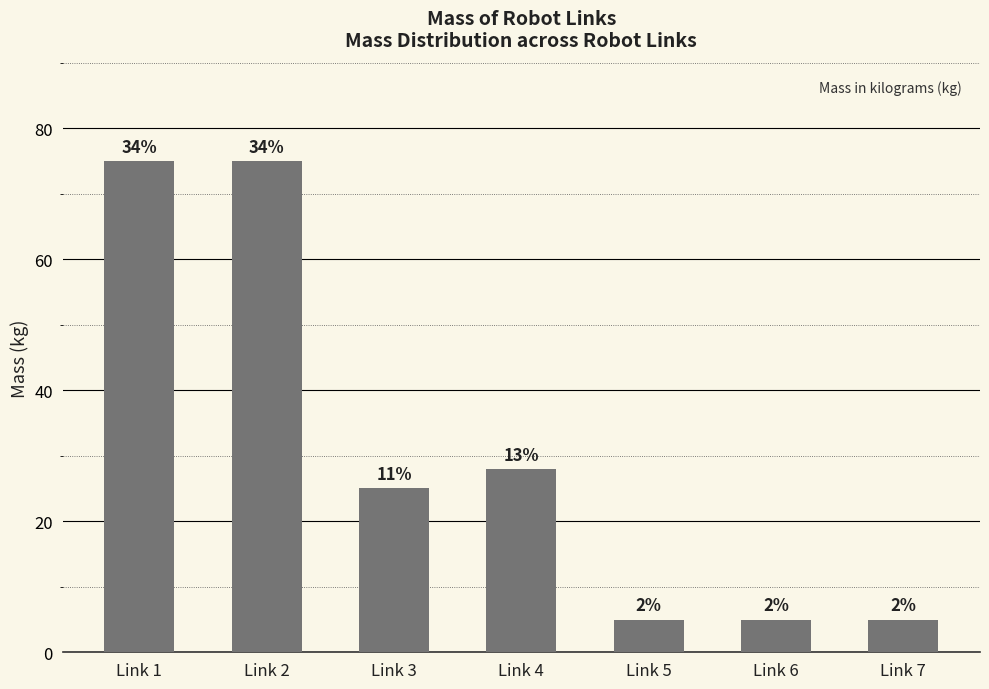

What is the sum of the values at Link 6 and Link 1?

80